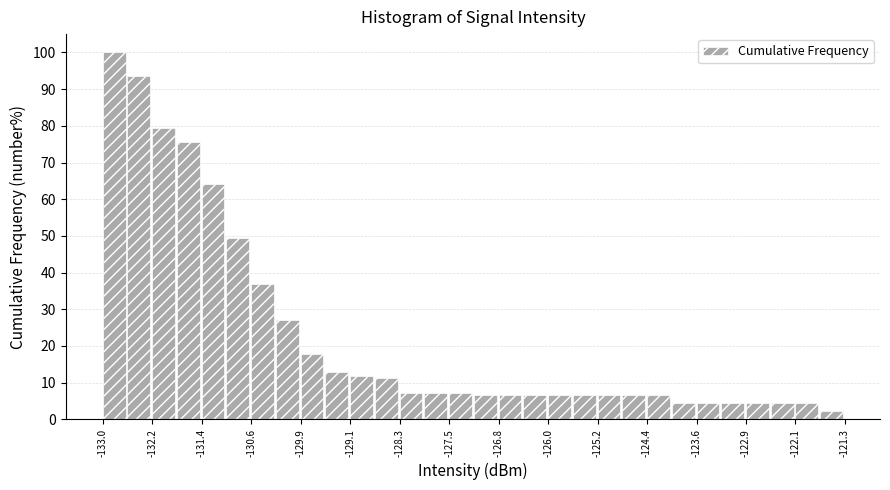

Around what value on the x-axis is the tallest bar? Give the approximate position of its centre, as read against the axis.

-132.8